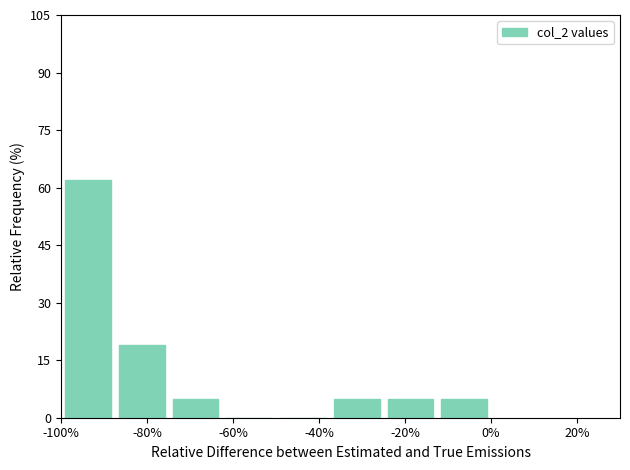

Reading left to right, list every bar in this chart as the range it spans on the x-axis followed by its height. Neither the bar edges nor the heights are printed on the chart, so give them approximately, as read against the axes.

-100 to -88: 62
-88 to -74: 20
-74 to -62: 4
-62 to -50: 0
-50 to -38: 0
-38 to -24: 4
-24 to -12: 4
-12 to 0: 4